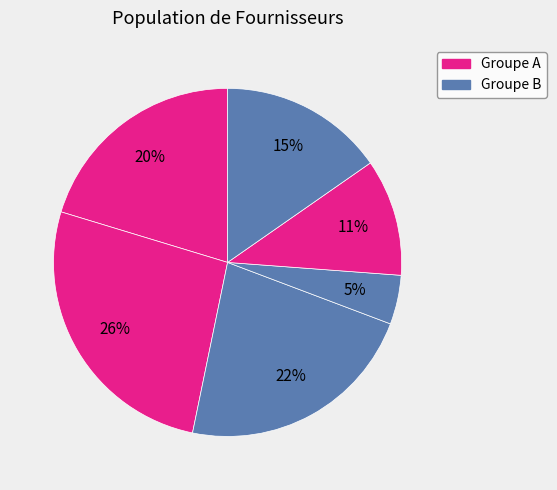

How many slices are in this pie chart?

6